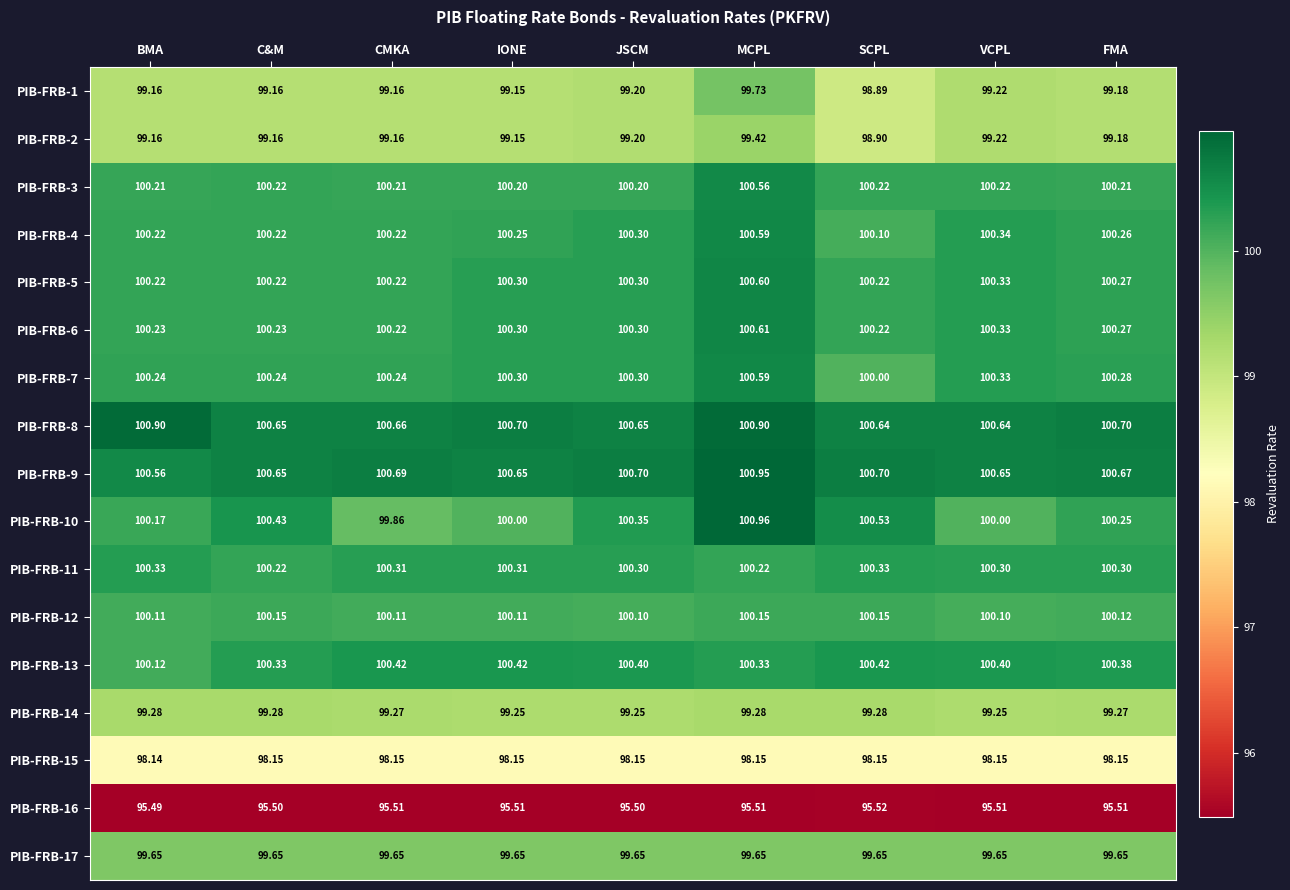

At how many categories does at least one series exceed 98?

9